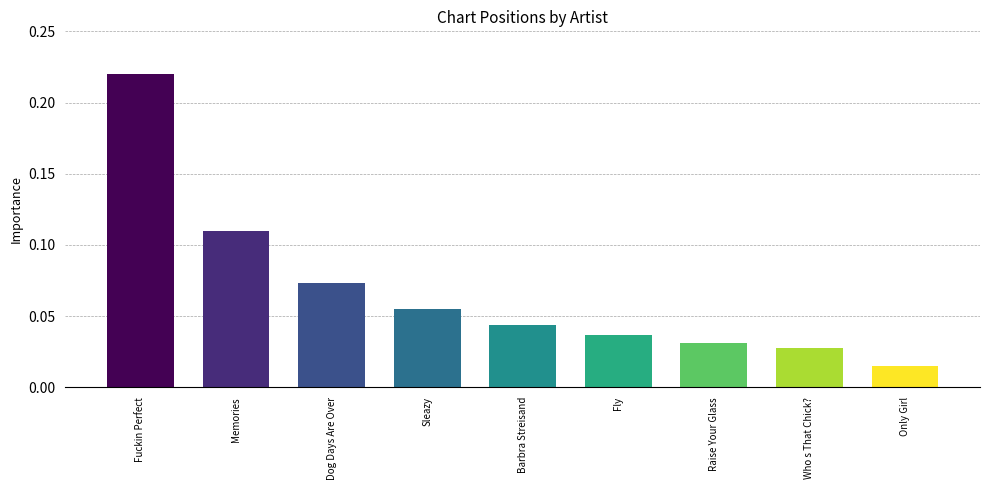

Between Dog Days Are Over and Memories, which is larger?

Memories